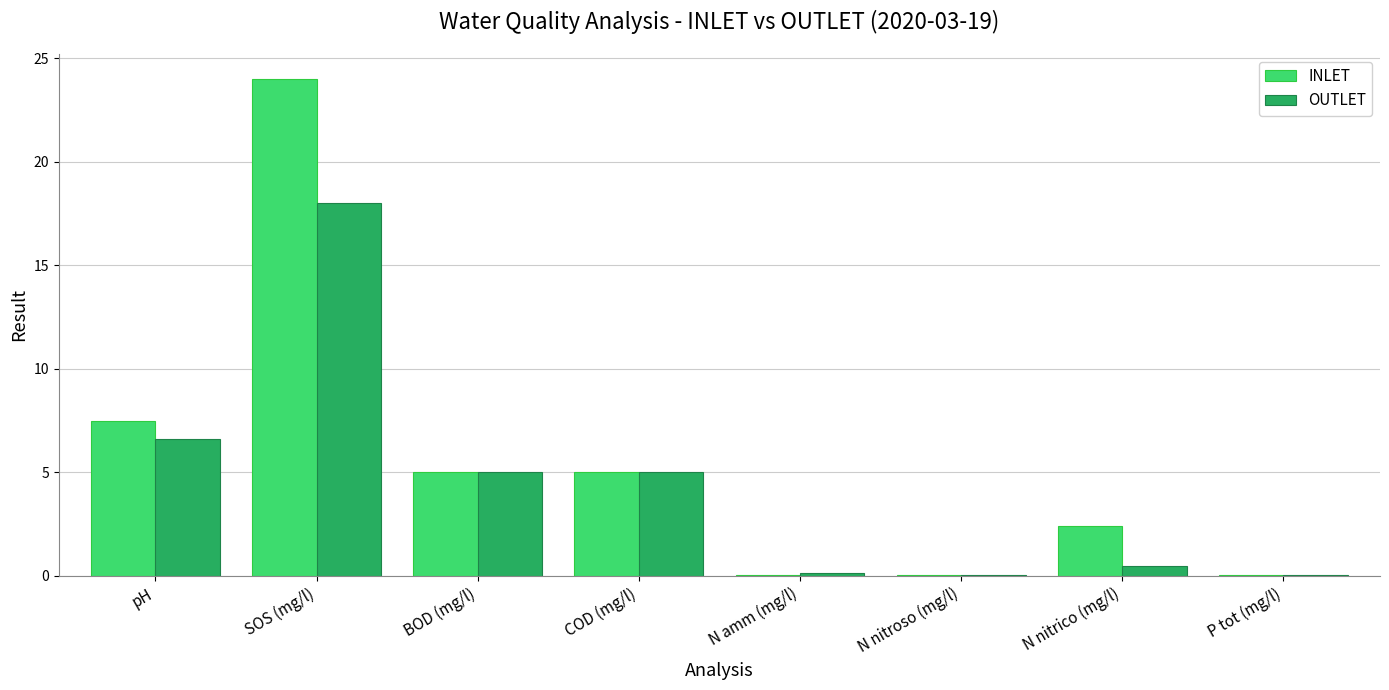

Is the value of INLET at P tot (mg/l) greater than the value of OUTLET at COD (mg/l)?

No